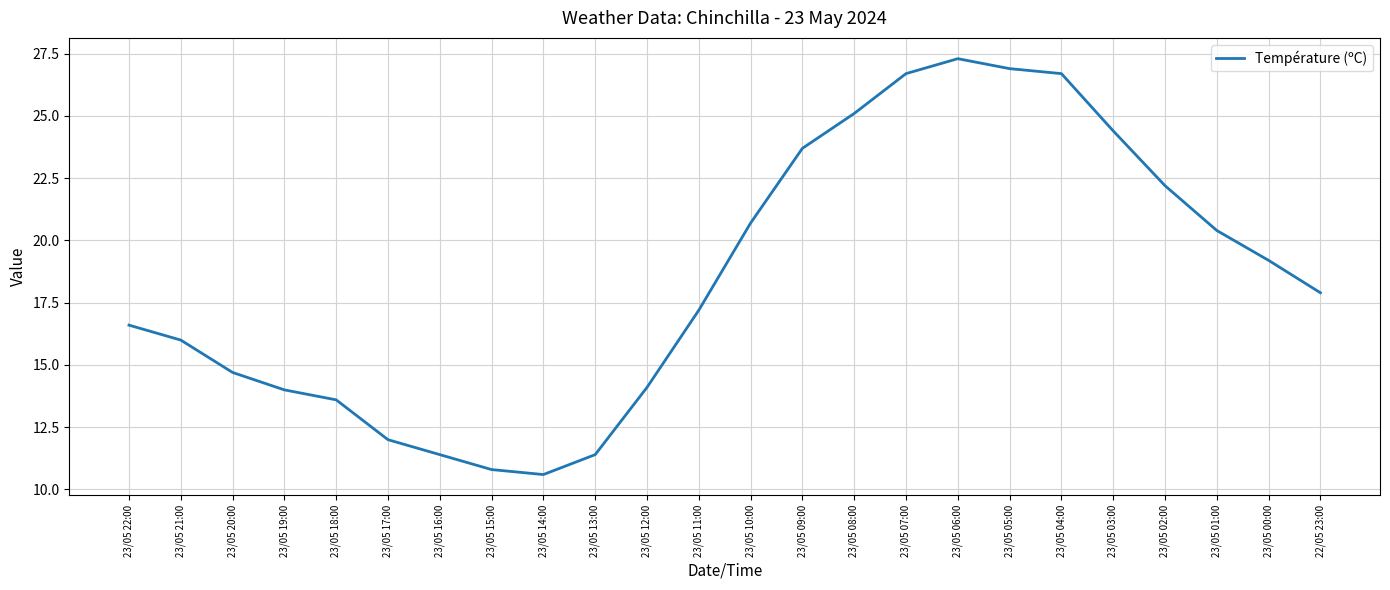

How many values exceed 17?

13